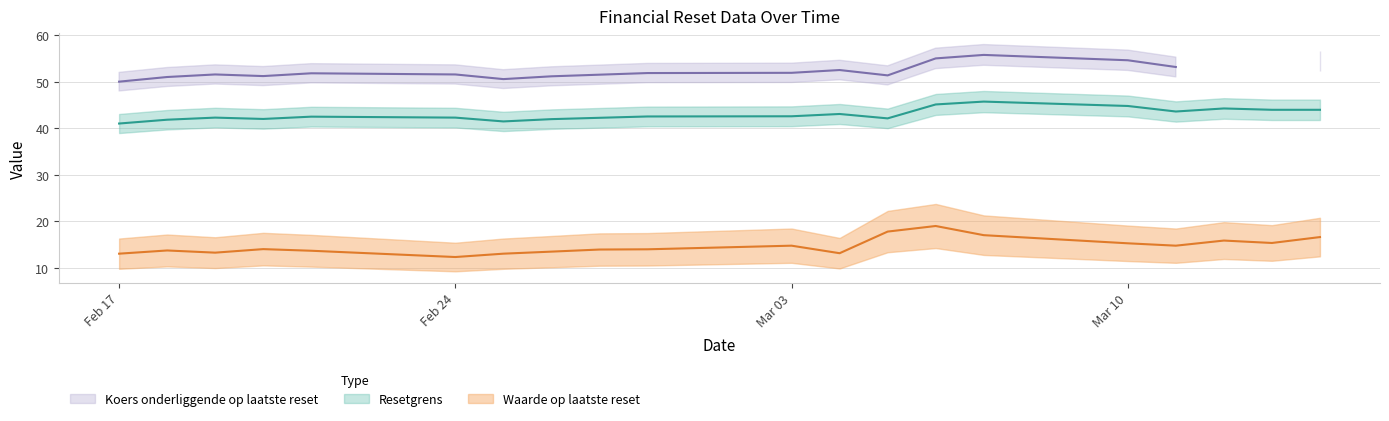

Is the value of Koers onderliggende op laatste reset at 2025-02-17 greater than the value of Resetgrens at 2025-03-03?

Yes